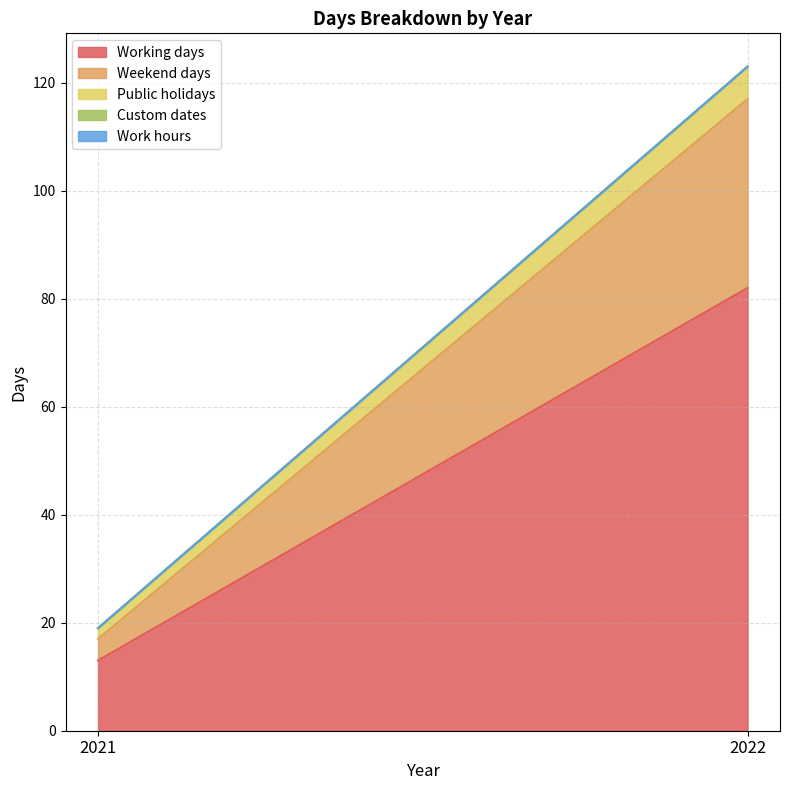

Is the value of Working days at 2021 greater than the value of Public holidays at 2021?

Yes